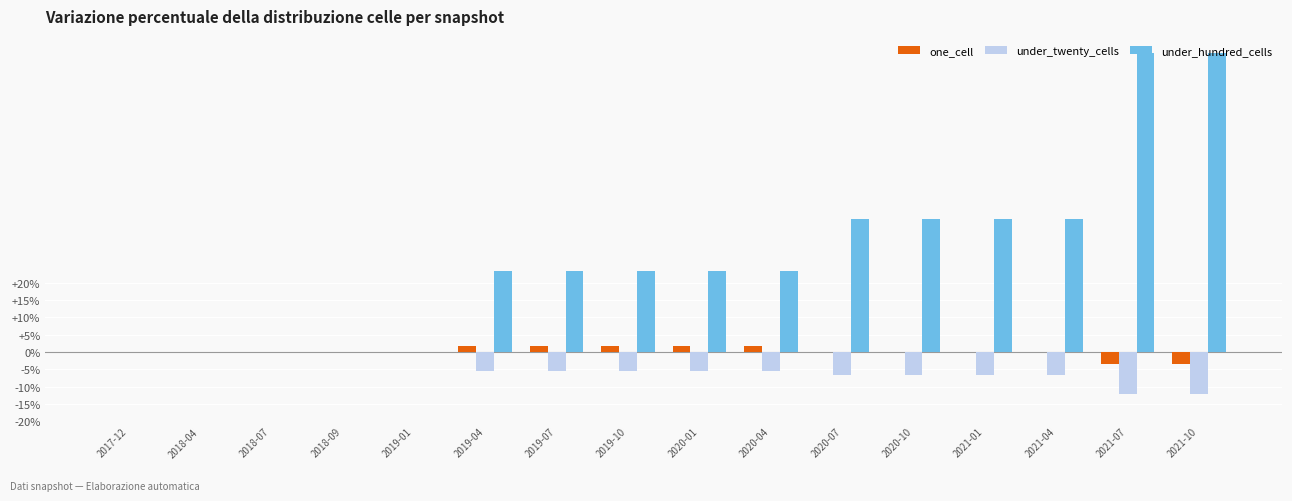

Is the value of under_hundred_cells at 2020-10 greater than the value of one_cell at 2021-10?

Yes